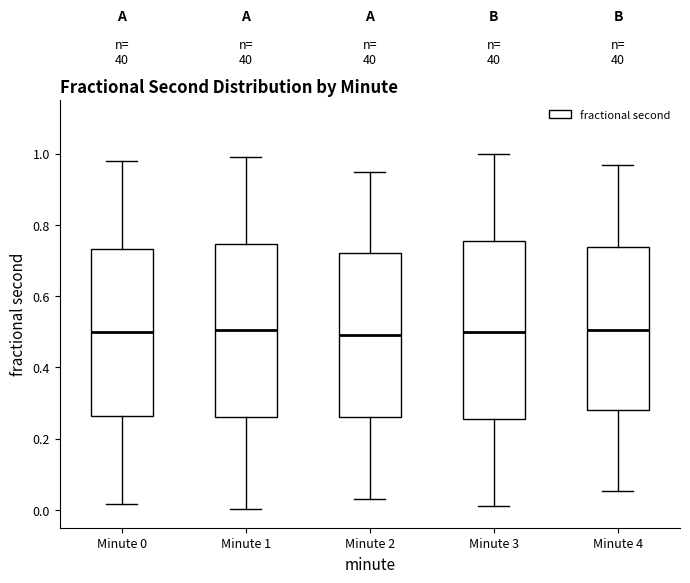

Reading left to right, read every box against the y-axis: the position of its median line, the range the box covers, and the ends of its whiskers. The values are not printed on the chart, so give them approximately, as read against the axis.

Minute 0: median 0.50, box 0.26 to 0.74, whiskers 0.02 to 0.98
Minute 1: median 0.50, box 0.26 to 0.74, whiskers 0.00 to 1.00
Minute 2: median 0.48, box 0.26 to 0.72, whiskers 0.04 to 0.94
Minute 3: median 0.50, box 0.26 to 0.76, whiskers 0.02 to 1.00
Minute 4: median 0.50, box 0.28 to 0.74, whiskers 0.06 to 0.96